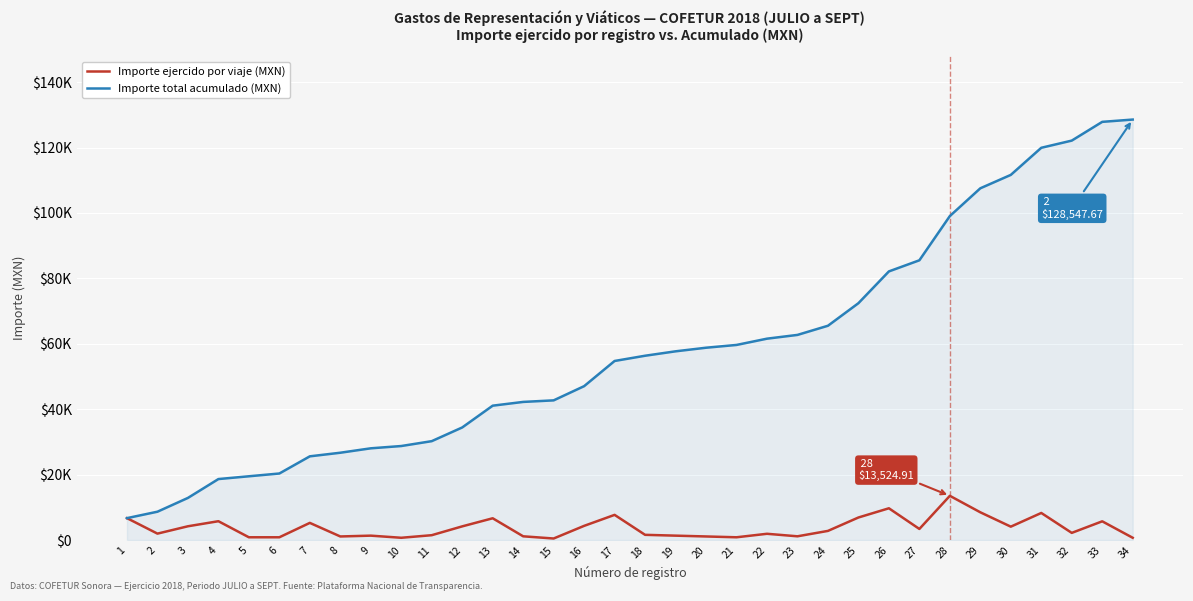

In Importe ejercido por viaje (MXN), how many points are lower than both neighbors (excluding endpoints)?

9